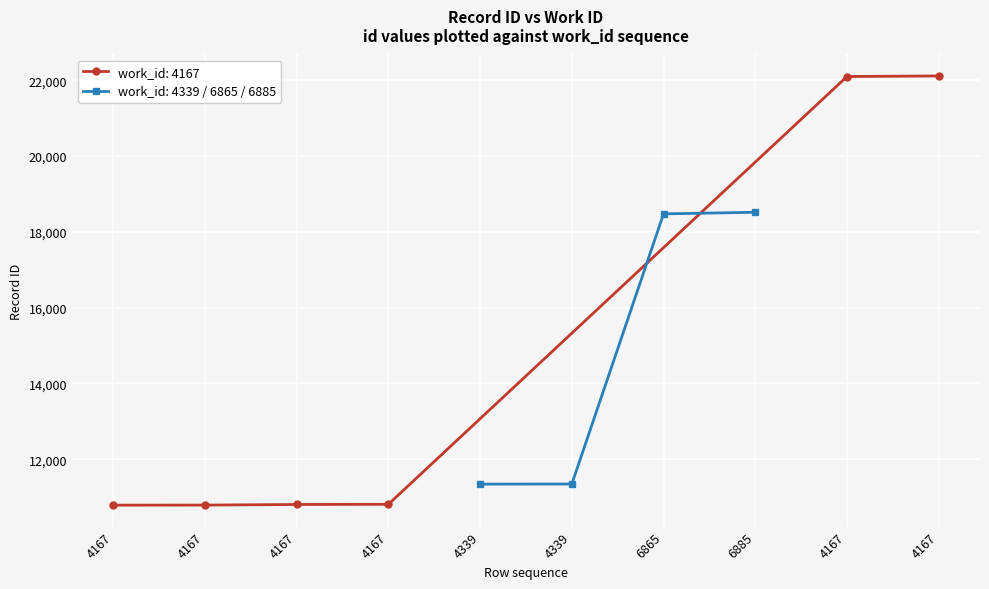

Rank the categories by value from lowest to highest.

4167, 4167, 4167, 4167, 4339, 4339, 6865, 6885, 4167, 4167